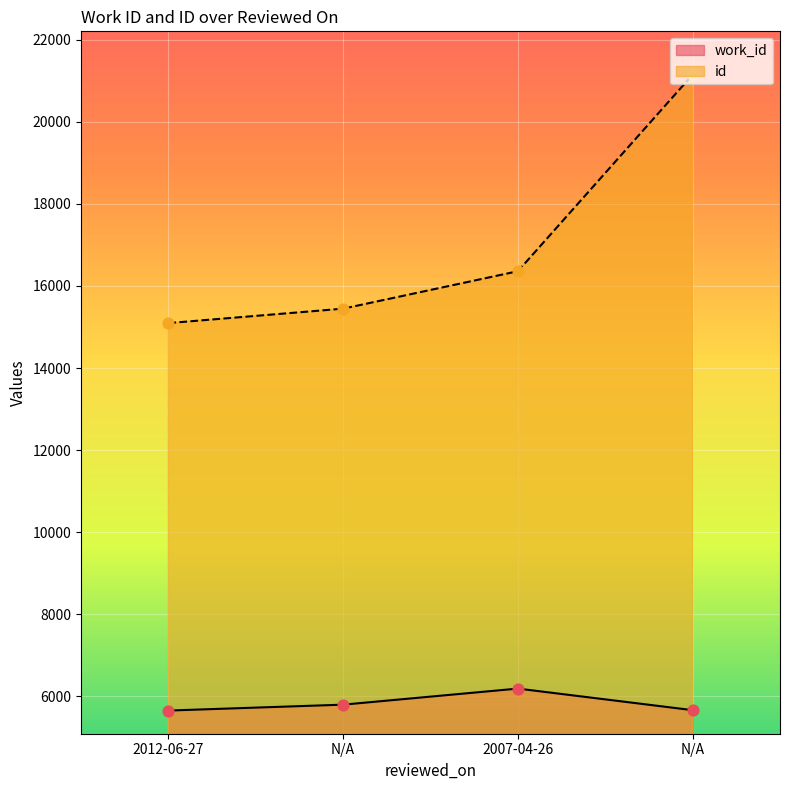

What is the total value across all series at 2012-06-27?

20742